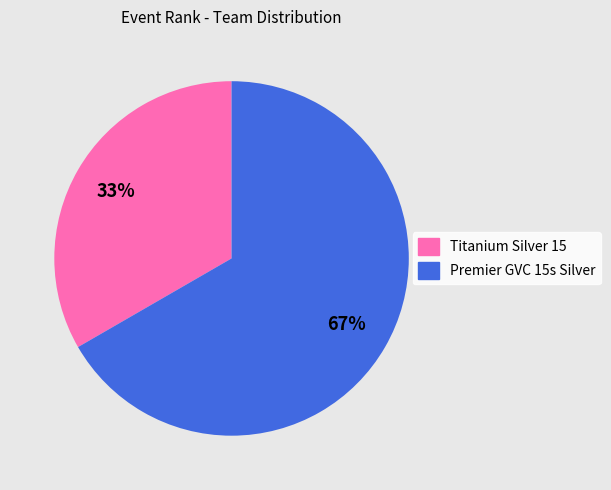

Is it true that Titanium Silver 15 is 39% of the pie?

False